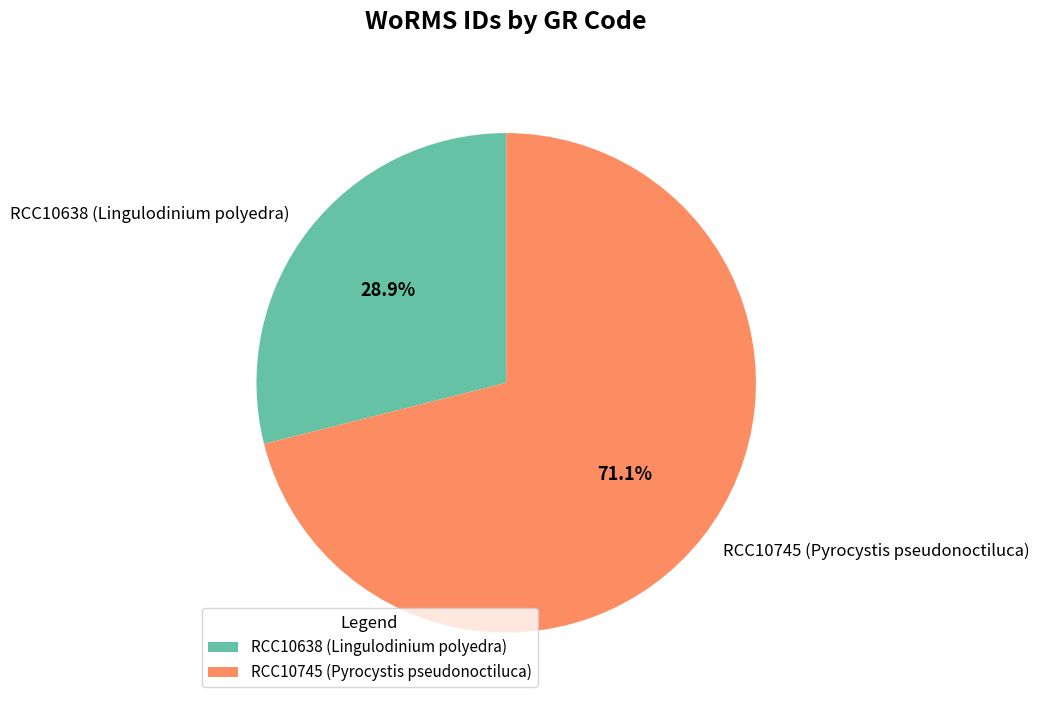

Which has a higher value, RCC10638 (Lingulodinium polyedra) or RCC10745 (Pyrocystis pseudonoctiluca)?

RCC10745 (Pyrocystis pseudonoctiluca)